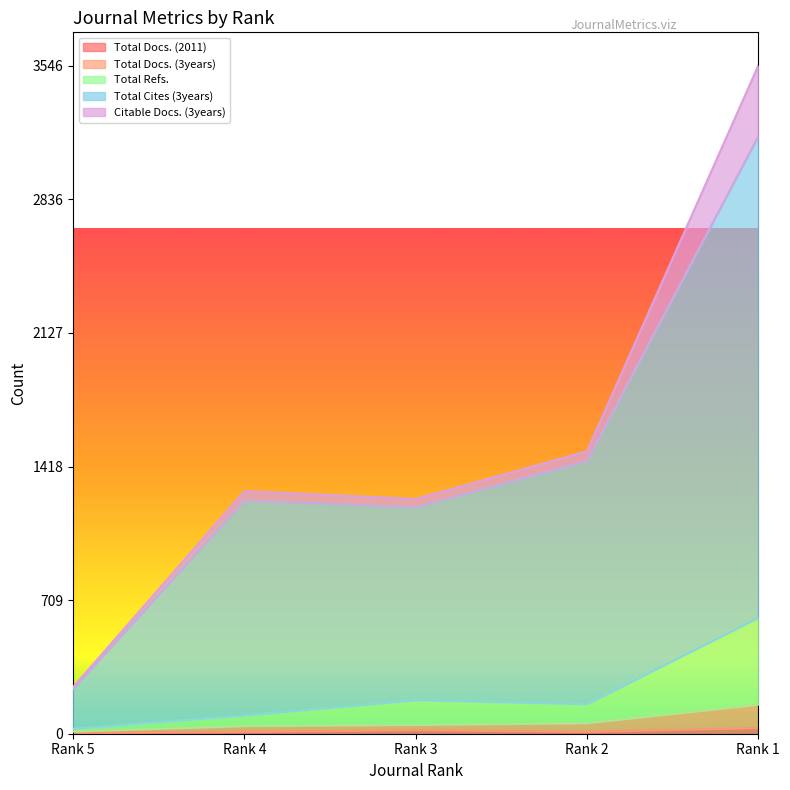

At how many categories does at least one series exceed 2915?

1